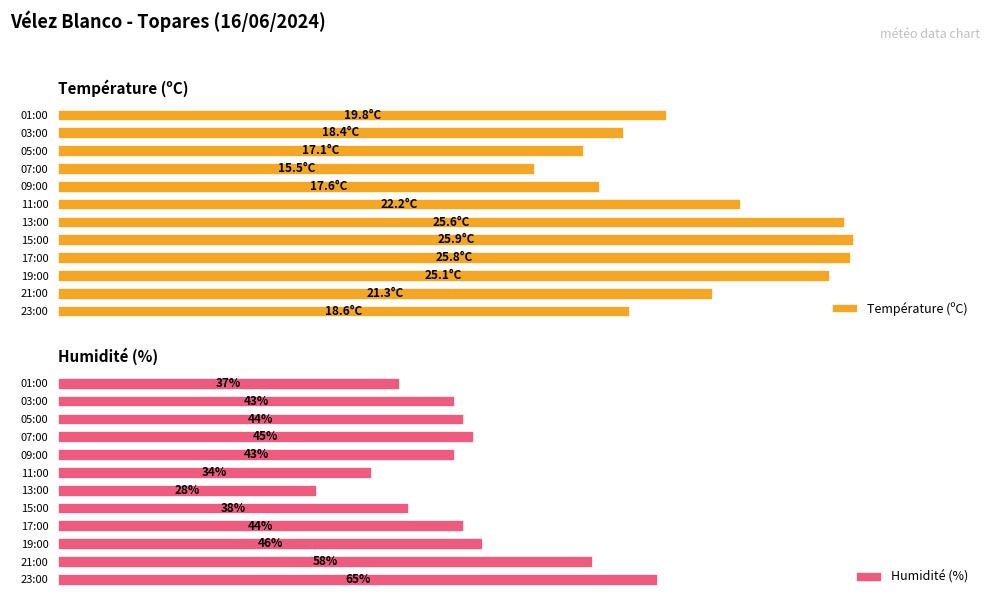

At which label does Humidité (%) reach its minimum?

13:00